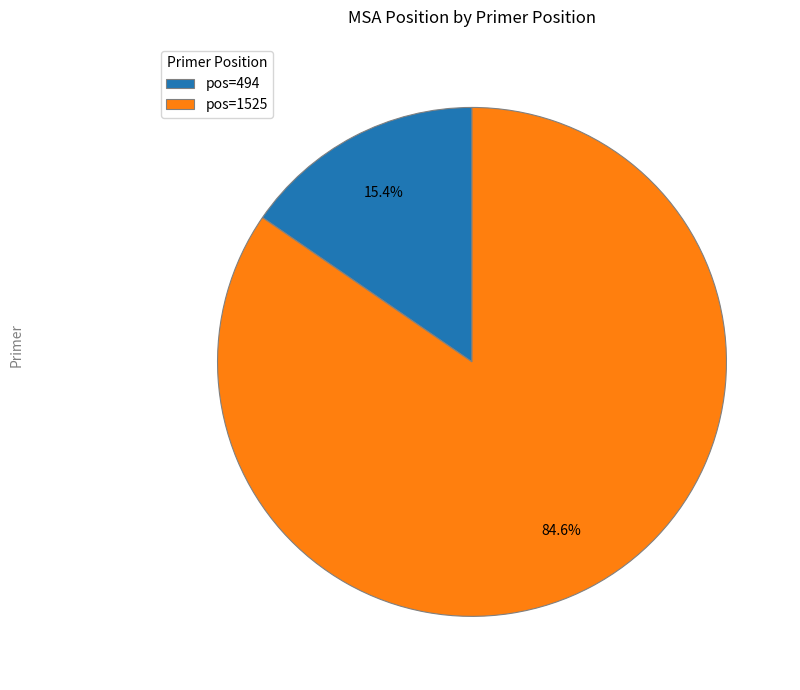

Rank the categories by value from highest to lowest.

pos=1525, pos=494